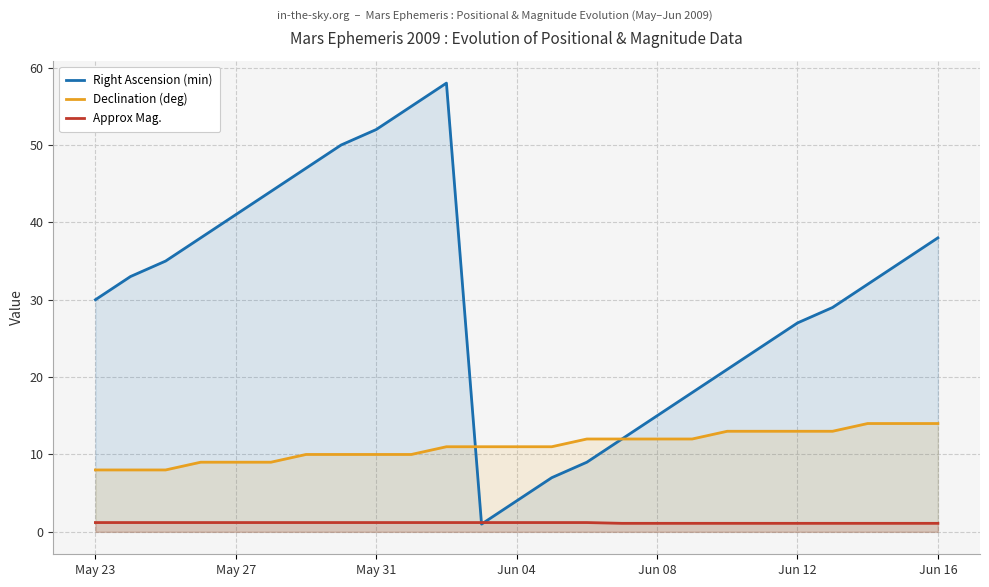

What is the sum of all Declination (deg) values?

277.0